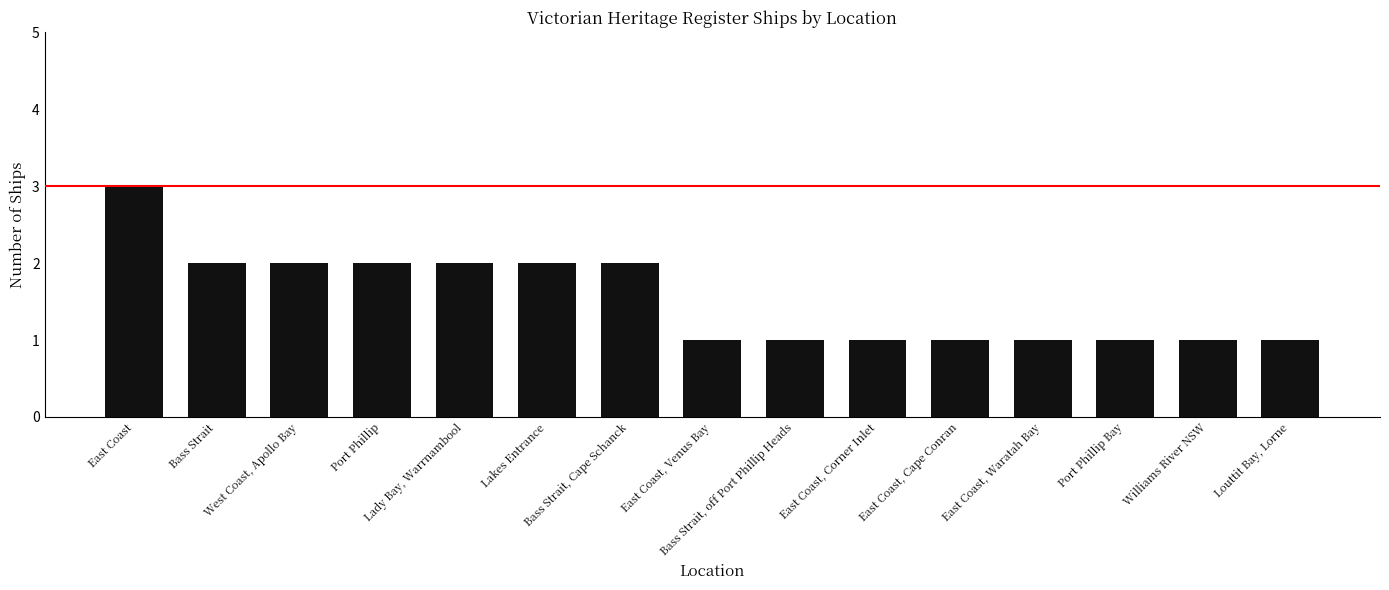

What is the greatest value displayed?

3